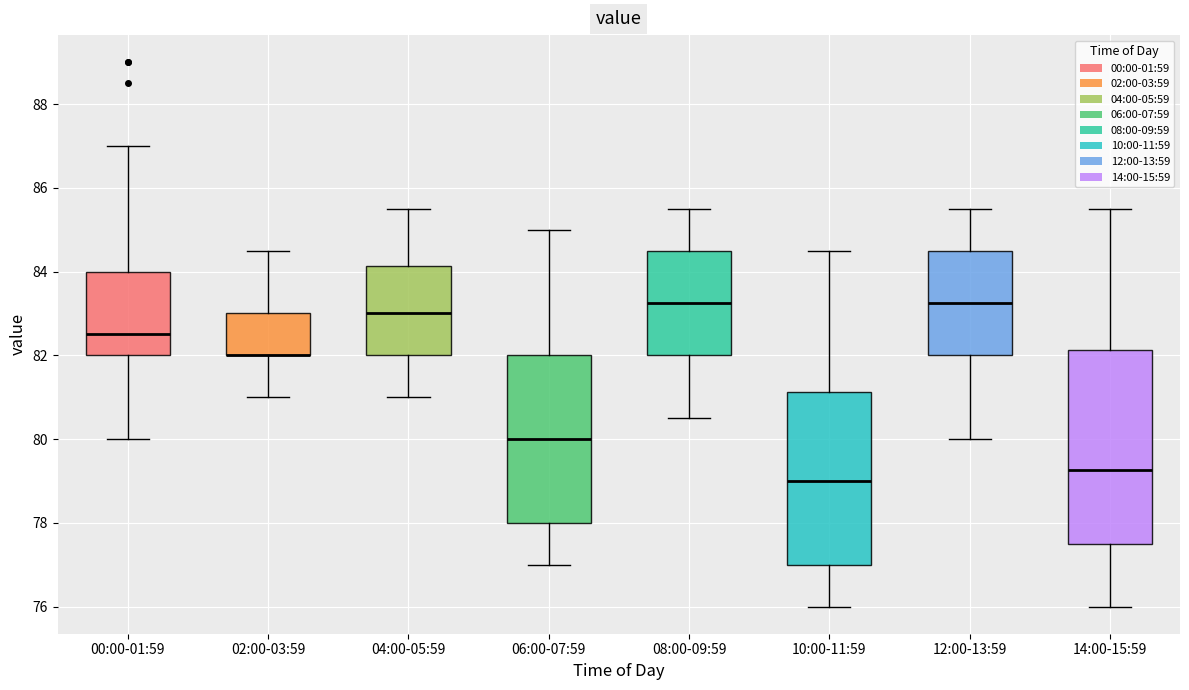

Reading left to right, read every box against the y-axis: the position of its median line, the range the box covers, and the ends of its whiskers. The values are not printed on the chart, so give them approximately, as read against the axis.

00:00-01:59: median 82.6, box 82.0 to 84.0, whiskers 80.0 to 87.0
02:00-03:59: median 82.0 (drawn on the box's lower edge), box 82.0 to 83.0, whiskers 81.0 to 84.6
04:00-05:59: median 83.0, box 82.0 to 84.2, whiskers 81.0 to 85.6
06:00-07:59: median 80.0, box 78.0 to 82.0, whiskers 77.0 to 85.0
08:00-09:59: median 83.2, box 82.0 to 84.6, whiskers 80.6 to 85.6
10:00-11:59: median 79.0, box 77.0 to 81.2, whiskers 76.0 to 84.6
12:00-13:59: median 83.2, box 82.0 to 84.6, whiskers 80.0 to 85.6
14:00-15:59: median 79.2, box 77.6 to 82.2, whiskers 76.0 to 85.6